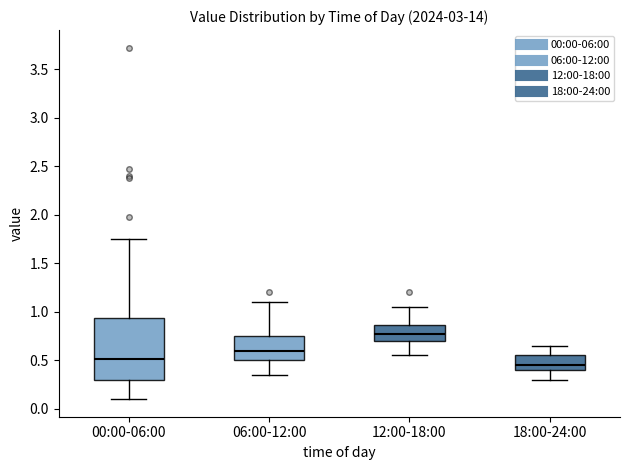

Reading left to right, transcribe this box plot: for each box, give where its median line is, the range the box spans, and where its two whiskers end, as read against the y-axis. The values are not printed on the chart, so give them approximately, as read against the axis.

00:00-06:00: median 0.50, box 0.30 to 0.95, whiskers 0.10 to 1.75
06:00-12:00: median 0.60, box 0.50 to 0.75, whiskers 0.35 to 1.10
12:00-18:00: median 0.80, box 0.70 to 0.85, whiskers 0.55 to 1.05
18:00-24:00: median 0.45, box 0.40 to 0.55, whiskers 0.30 to 0.65